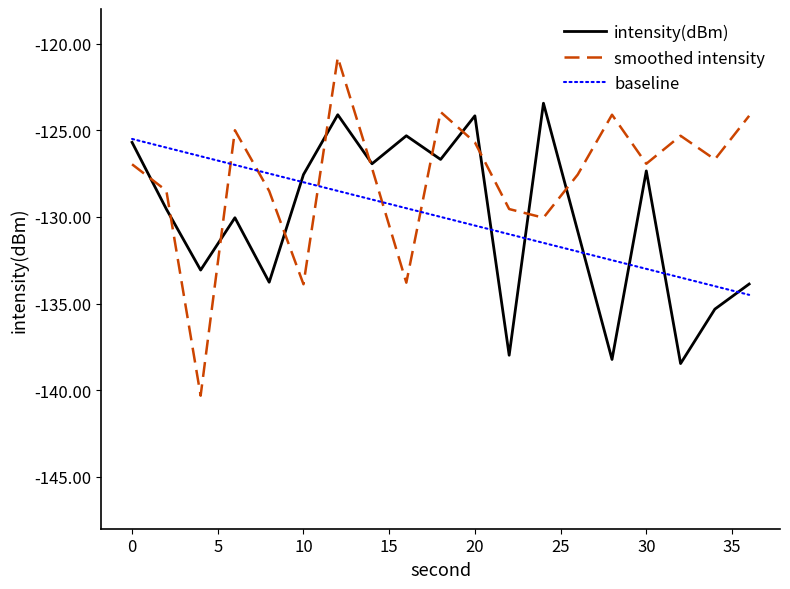

What are all the series names shown in the legend?

intensity(dBm), smoothed intensity, baseline